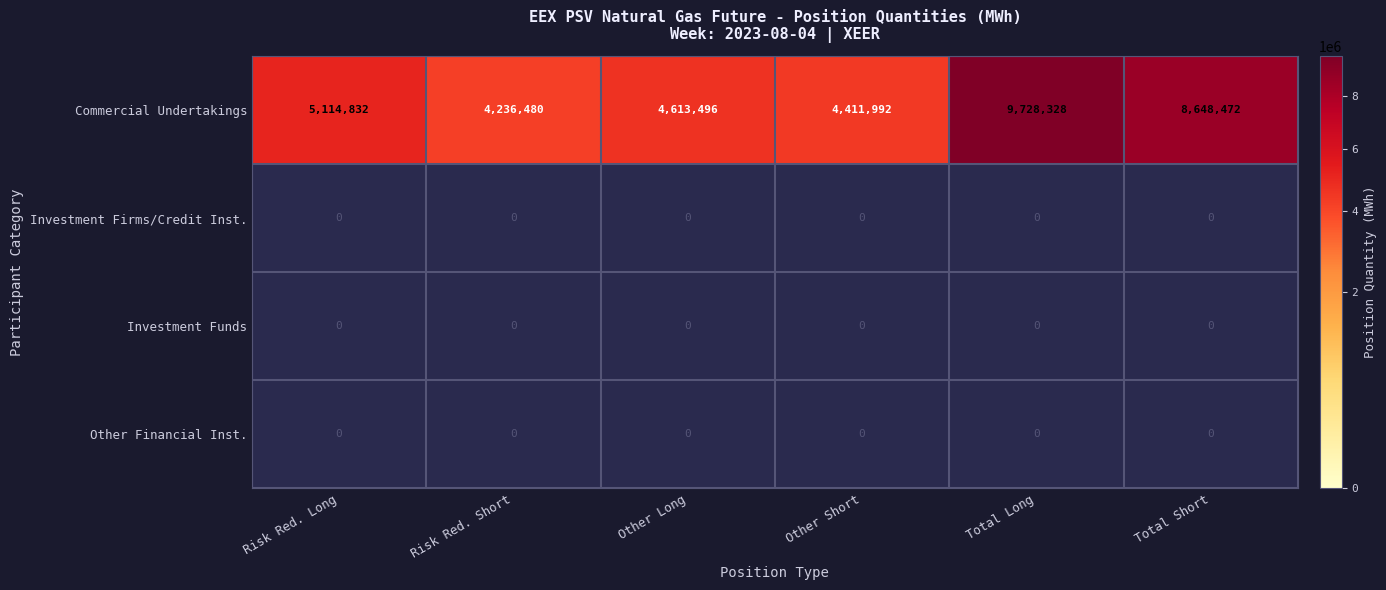

Which category has the lowest value in the Commercial Undertakings series?

Risk Red. Short